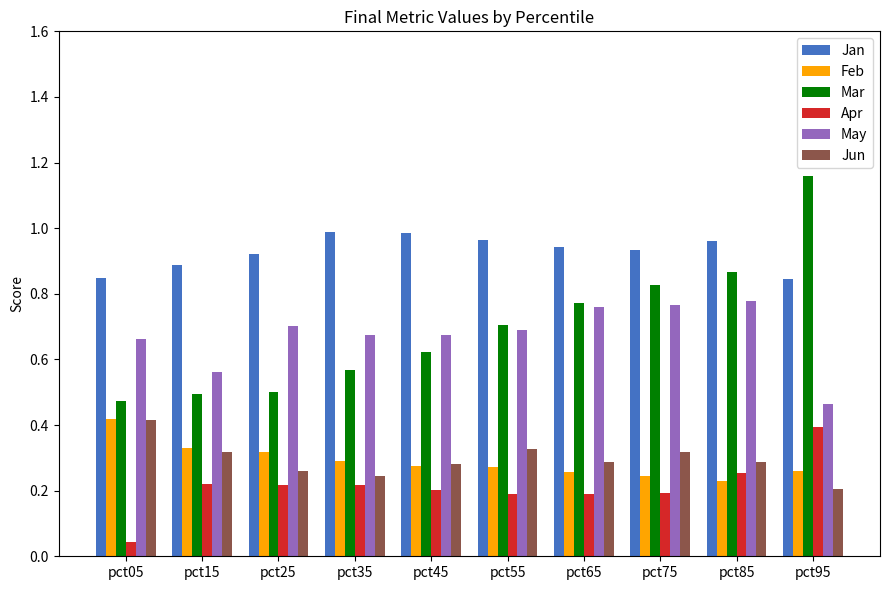

Count the Feb values in the range 0 to 1.

10